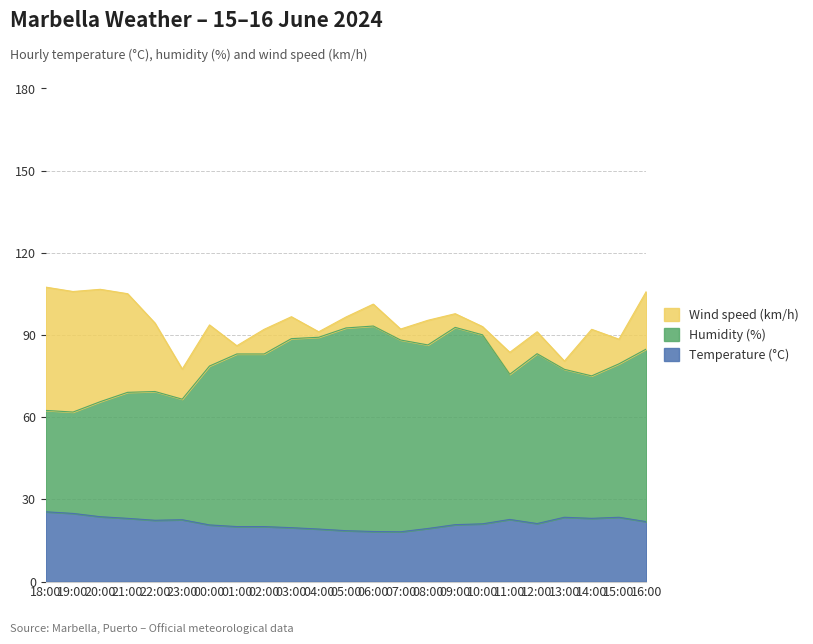

Which category has the lowest value across all series?

07:00